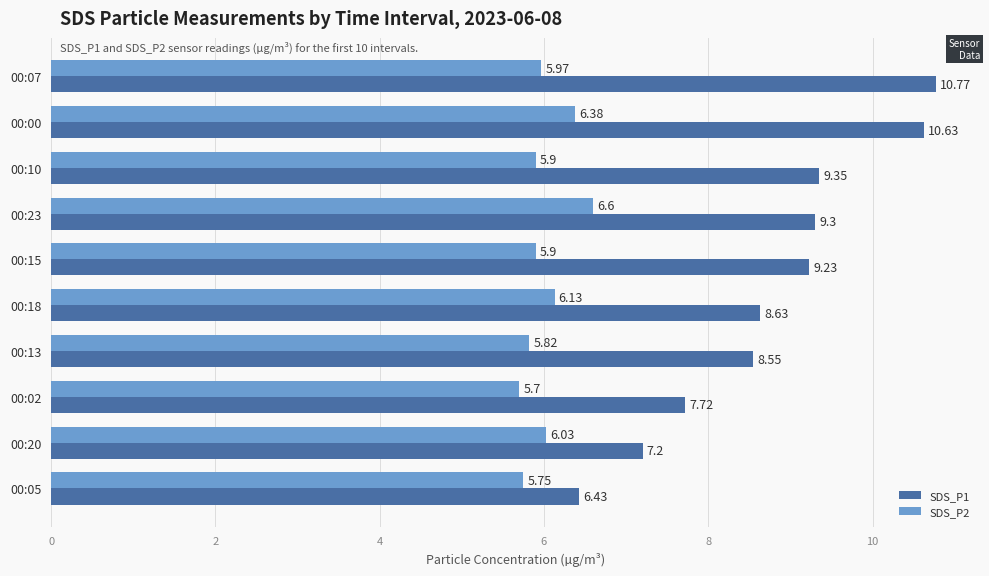

Is the value of SDS_P1 at 00:05 greater than the value of SDS_P2 at 00:07?

Yes